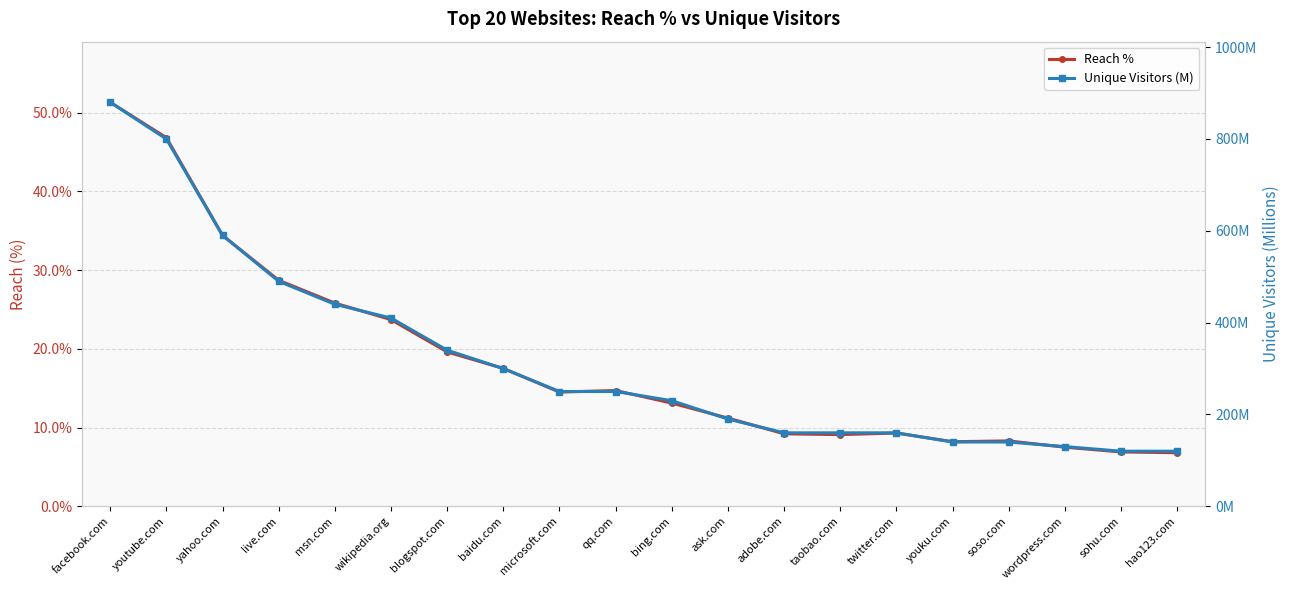

What is the label of the 13th point from the left?

adobe.com